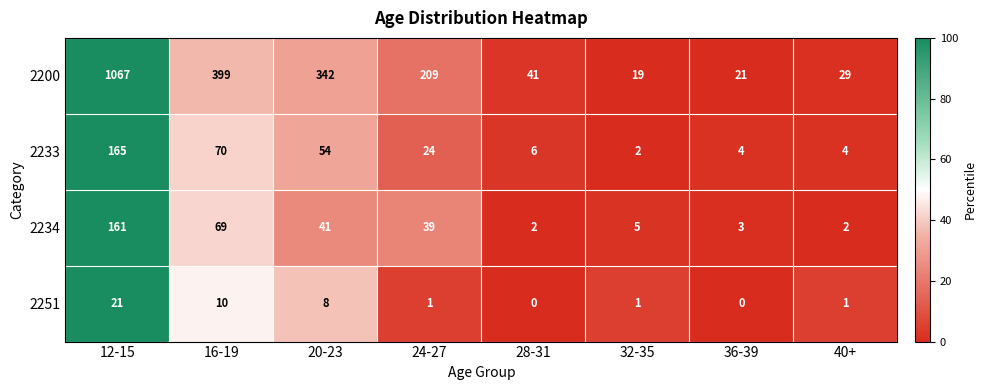

Is it true that 2200 equals 33 at 36-39?

False